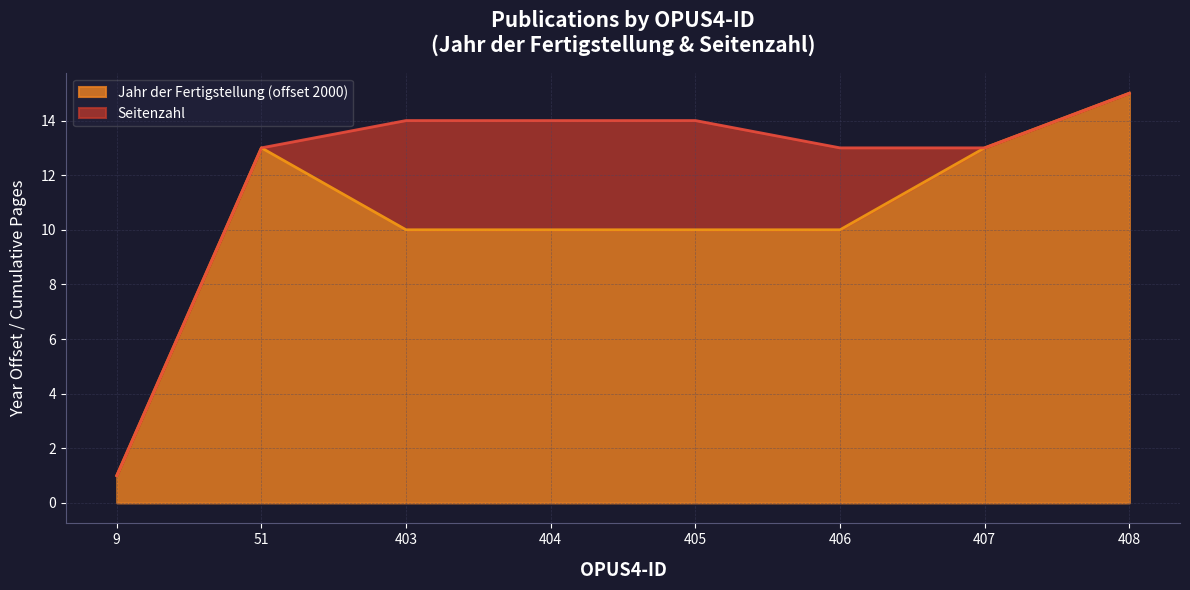

The chart shows a value of 10 at 406. True or false?

True